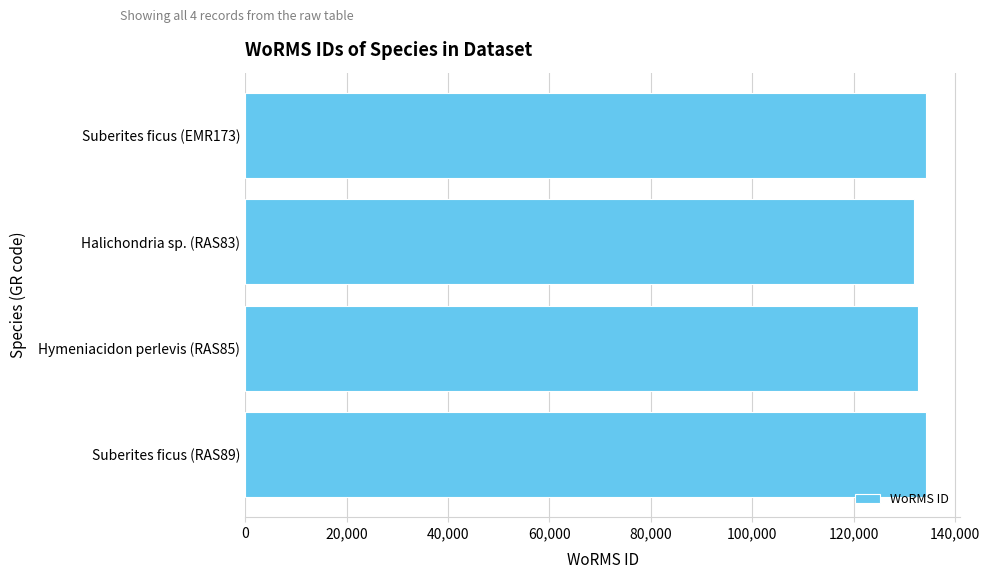

Is it true that the value at Hymeniacidon perlevis (RAS85) is 224665?

False